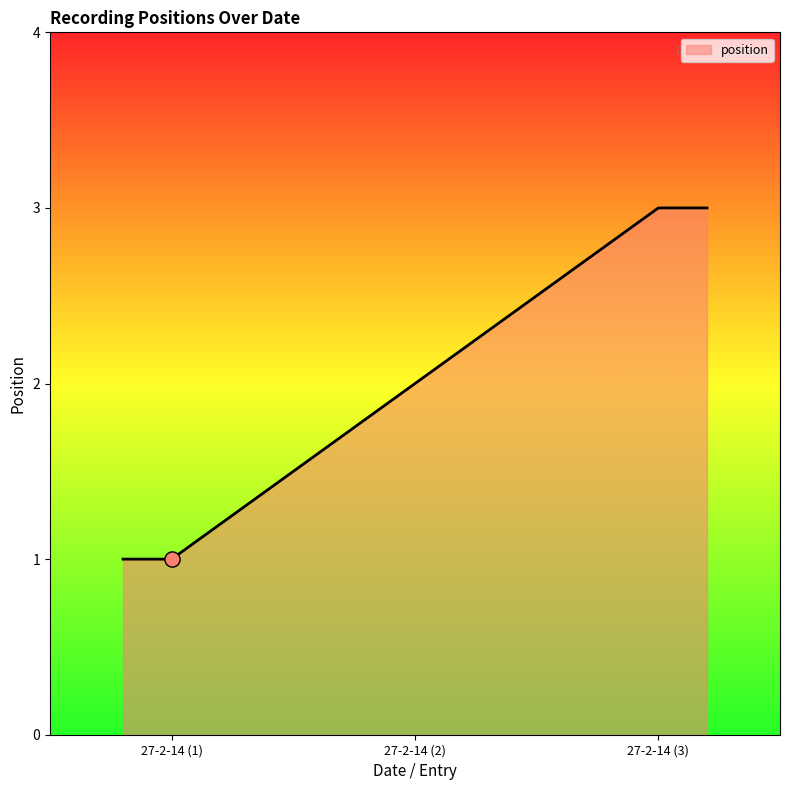

What is the change in value from 27-2-14 (2) to 27-2-14 (3)?

+1